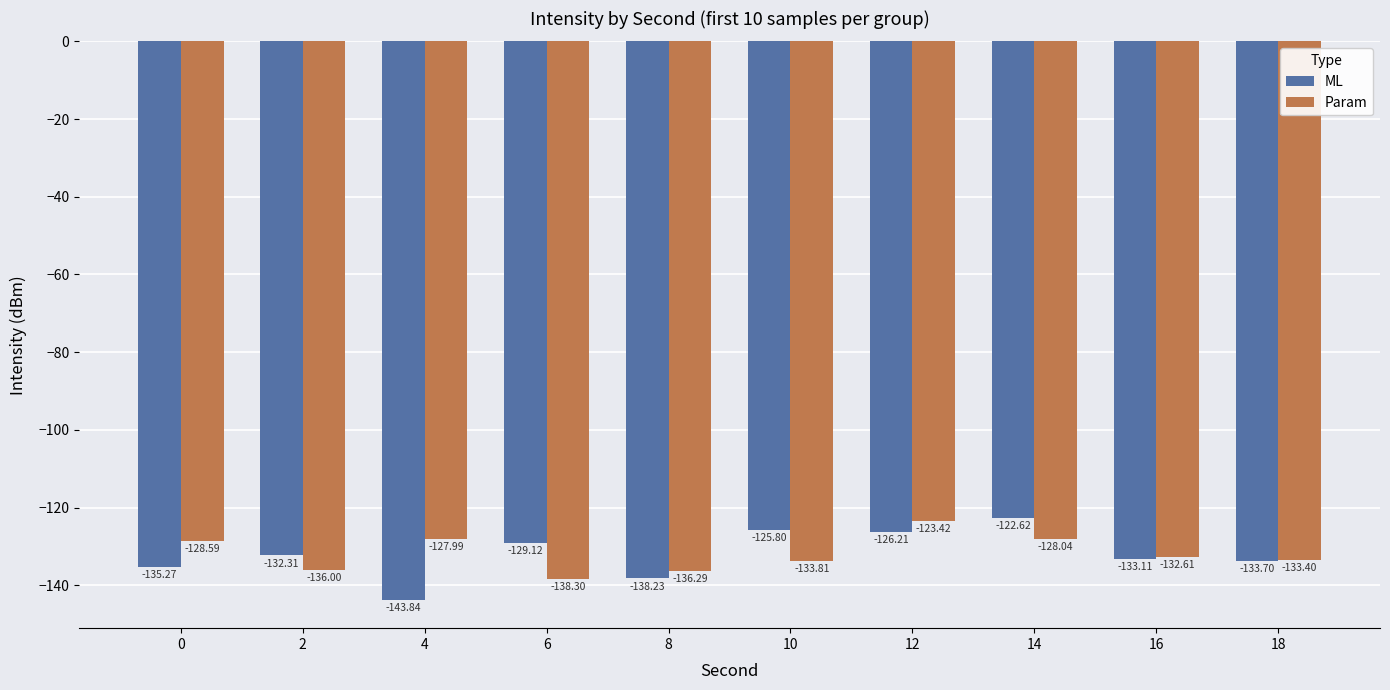

What is the difference between the maximum and minimum values in the ML series?

21.2